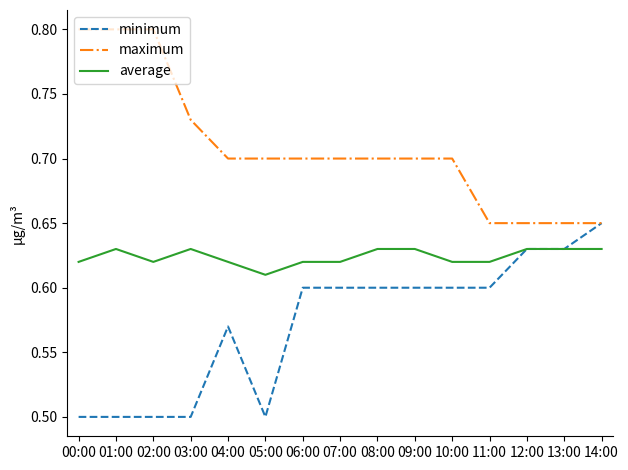

What position from the left is 14:00?

15